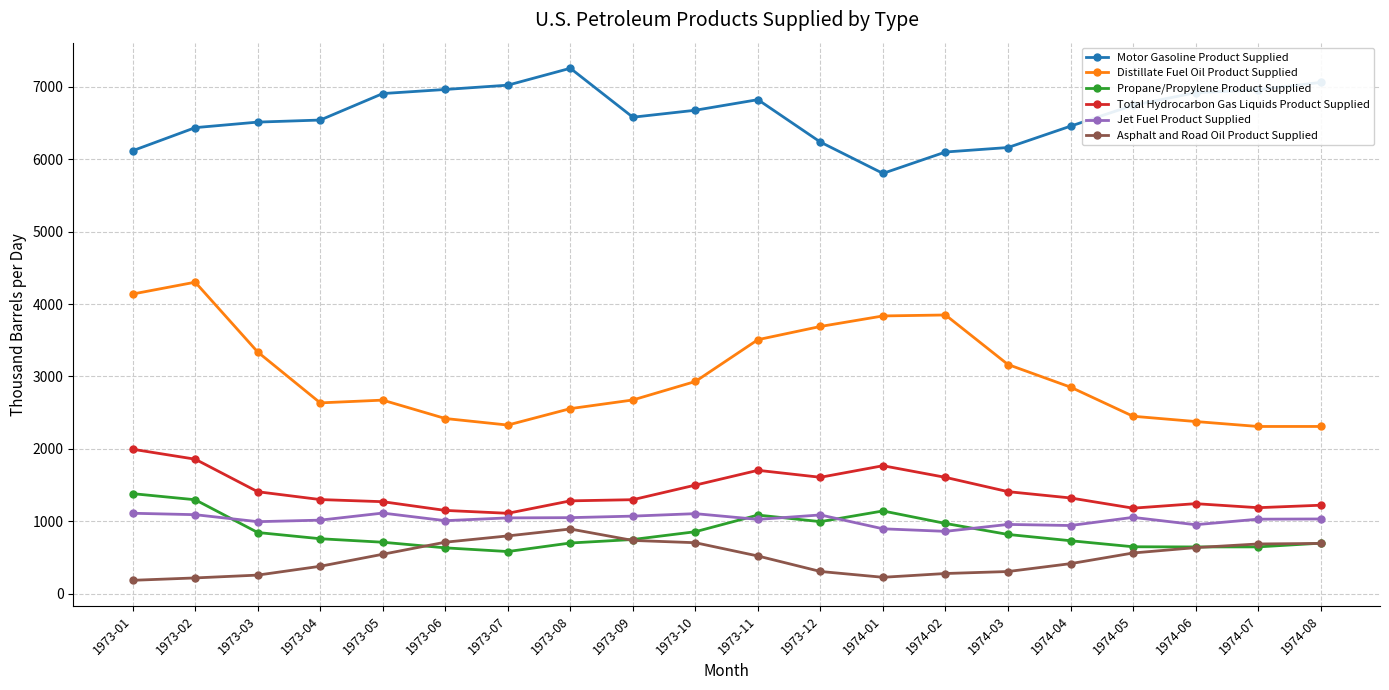

Does the chart display data point markers on the line(s)?

Yes